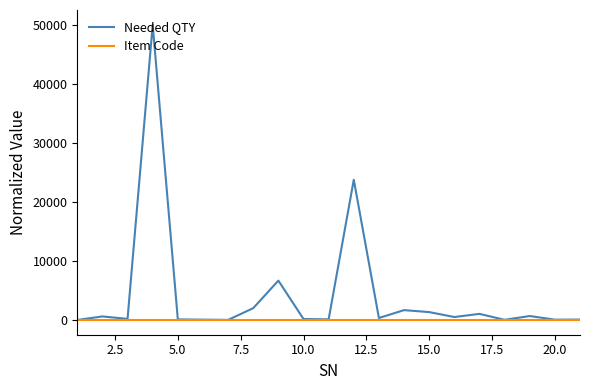

Which series has the largest range (max minus min)?

Needed QTY